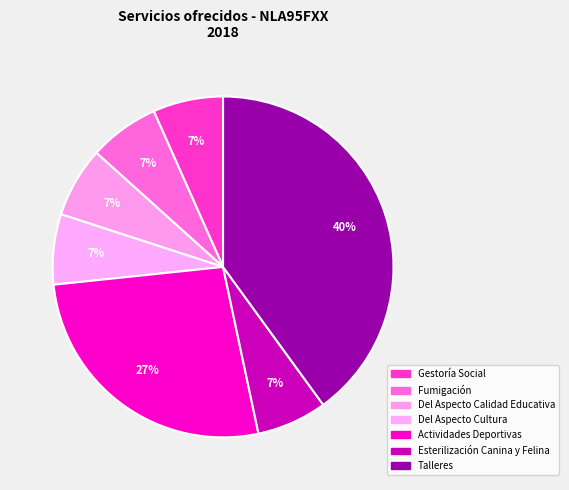

How many slices are in this pie chart?

7